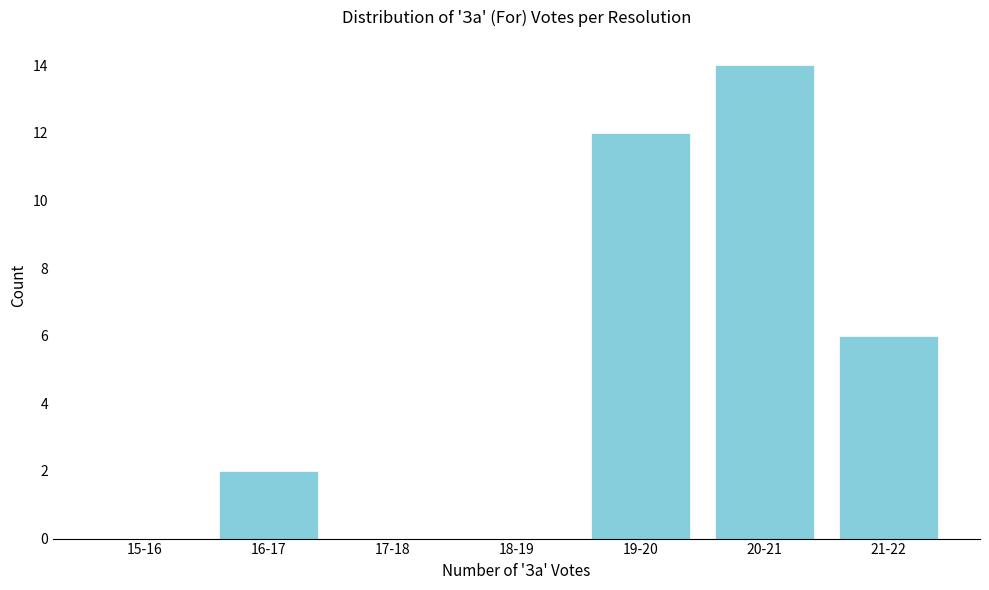

Reading left to right, extract all data points from this chart.

15-16=0	16-17=2	17-18=0	18-19=0	19-20=12	20-21=14	21-22=6